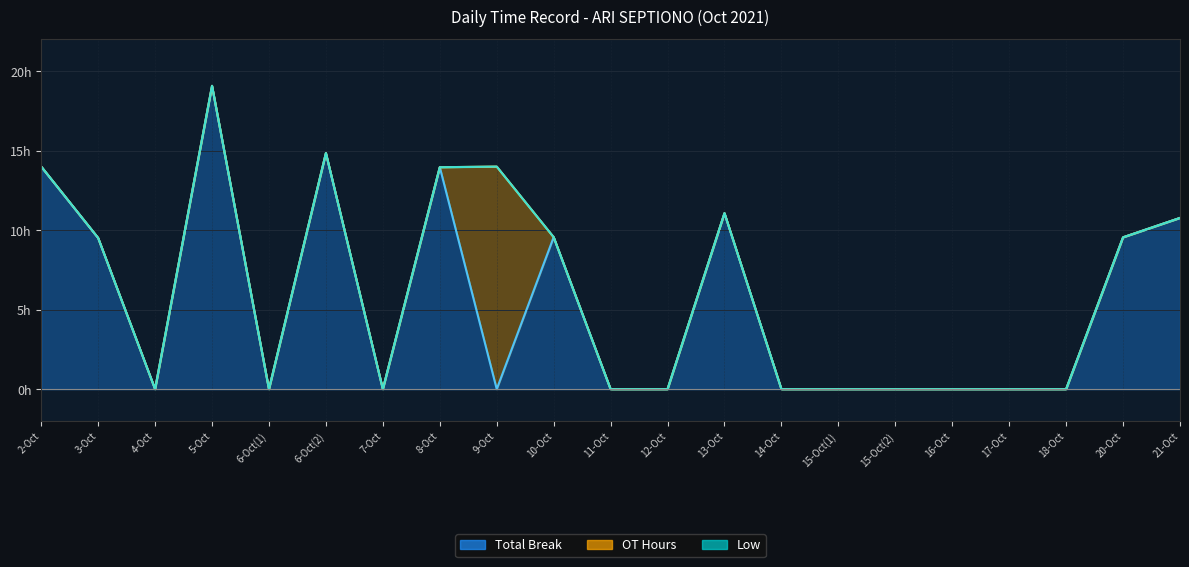

True or false: Low and Total Break cross at least once.

False